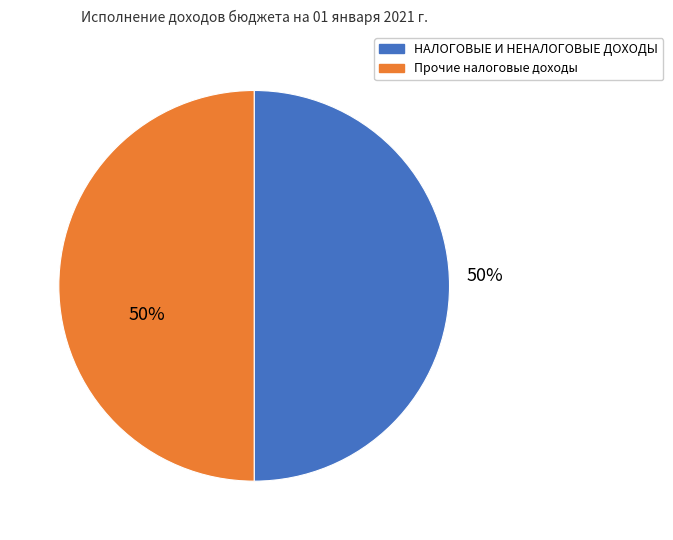

What is the ratio of the value at НАЛОГОВЫЕ И НЕНАЛОГОВЫЕ ДОХОДЫ to the value at Прочие налоговые доходы?

1.0